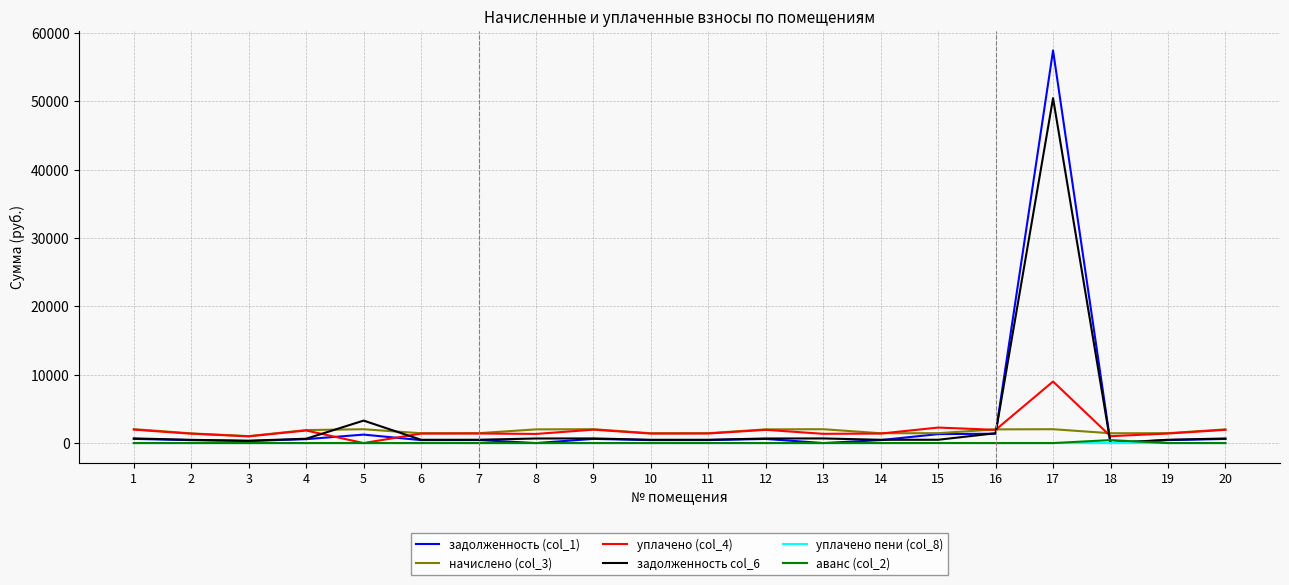

What is the maximum value shown in the chart?

57412.8